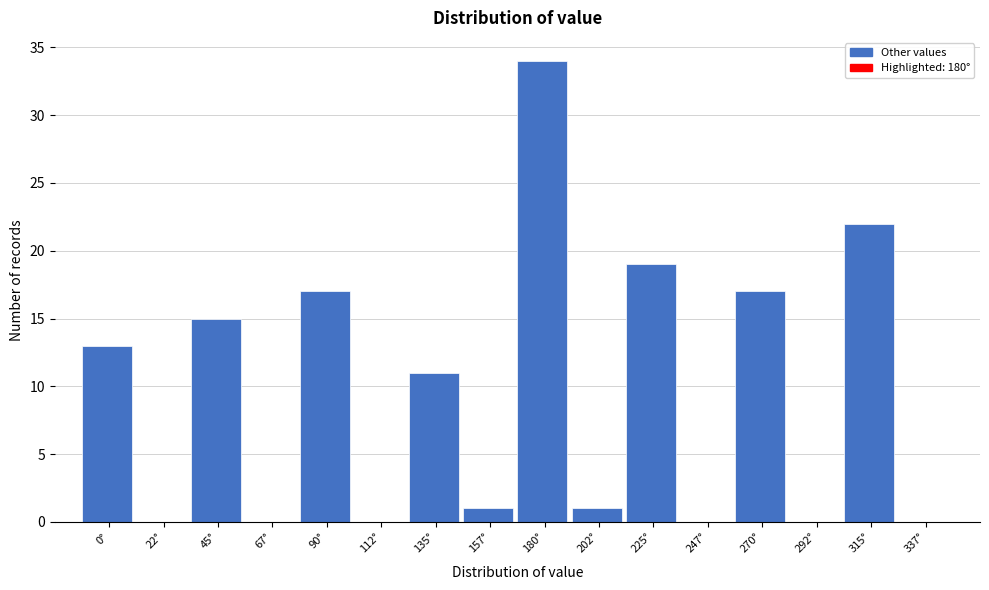

Reading left to right, list all the values displayed in this chart.

0°=13	22°=0	45°=15	67°=0	90°=17	112°=0	135°=11	157°=1	180°=34	202°=1	225°=19	247°=0	270°=17	292°=0	315°=22	337°=0